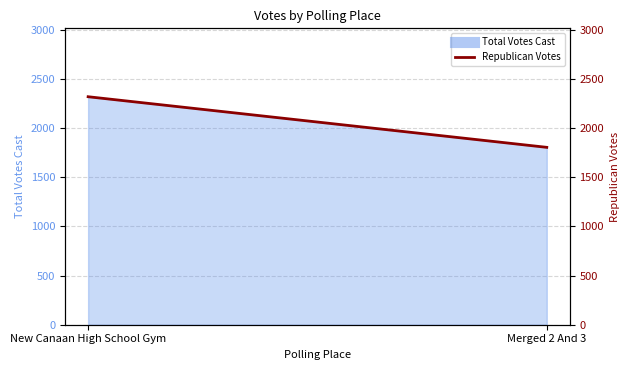

What is the sum of the values at New Canaan High School Gym and Merged 2 And 3?

4125